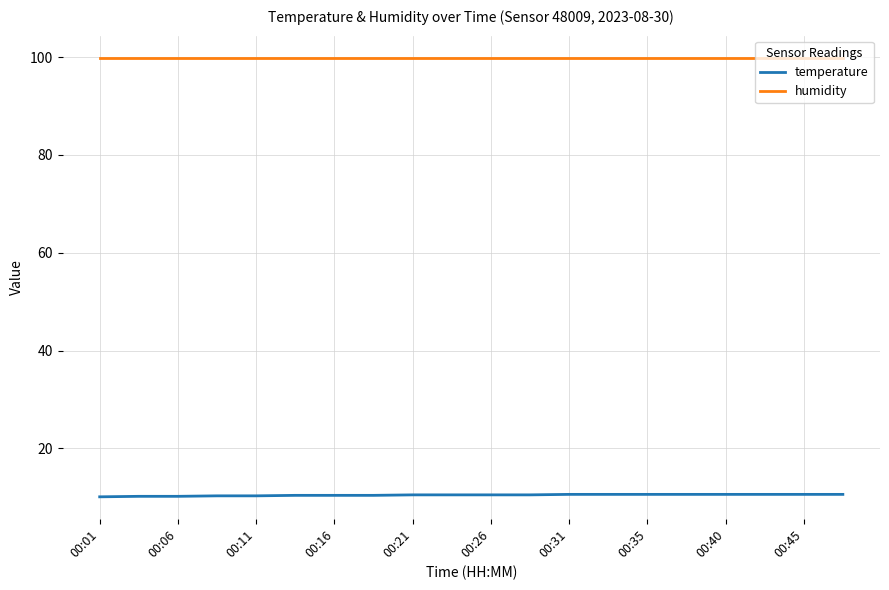

Which series has the largest total across all categories?

humidity